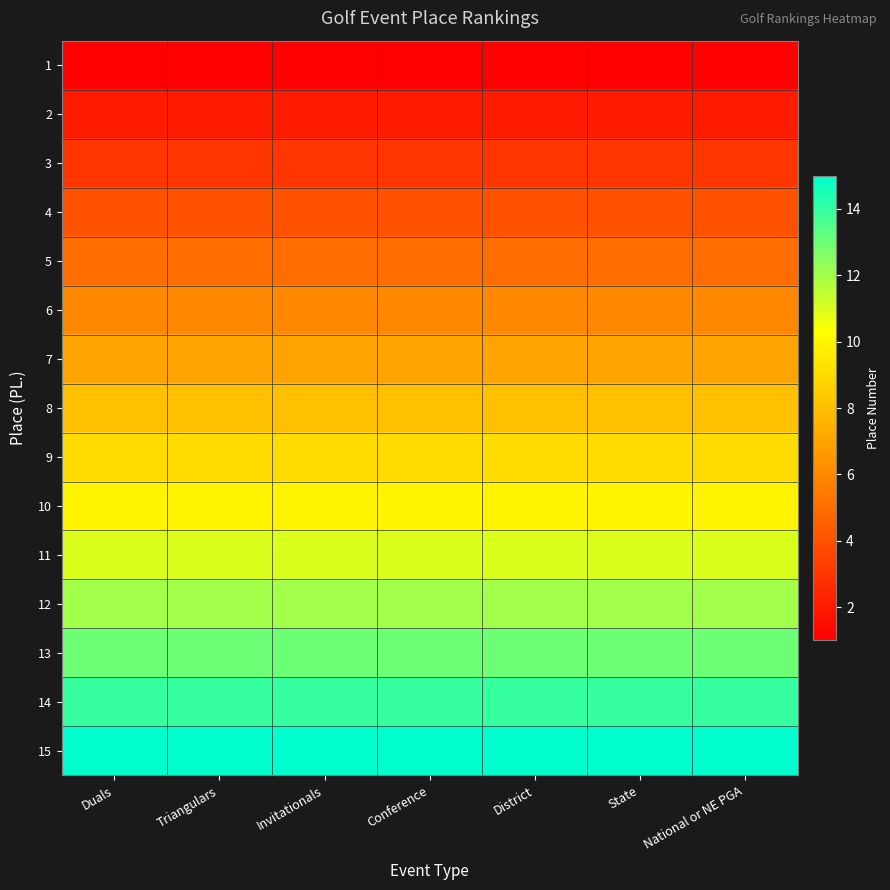

How many data points does each series have?

7